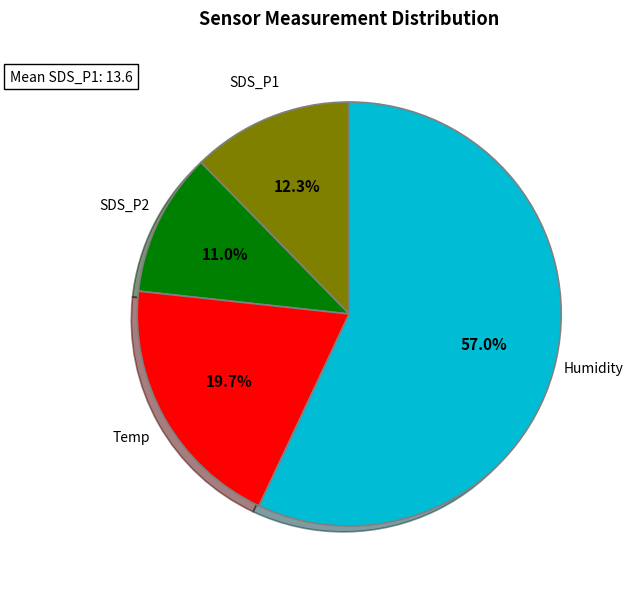

Is there a majority slice in this chart?

Yes